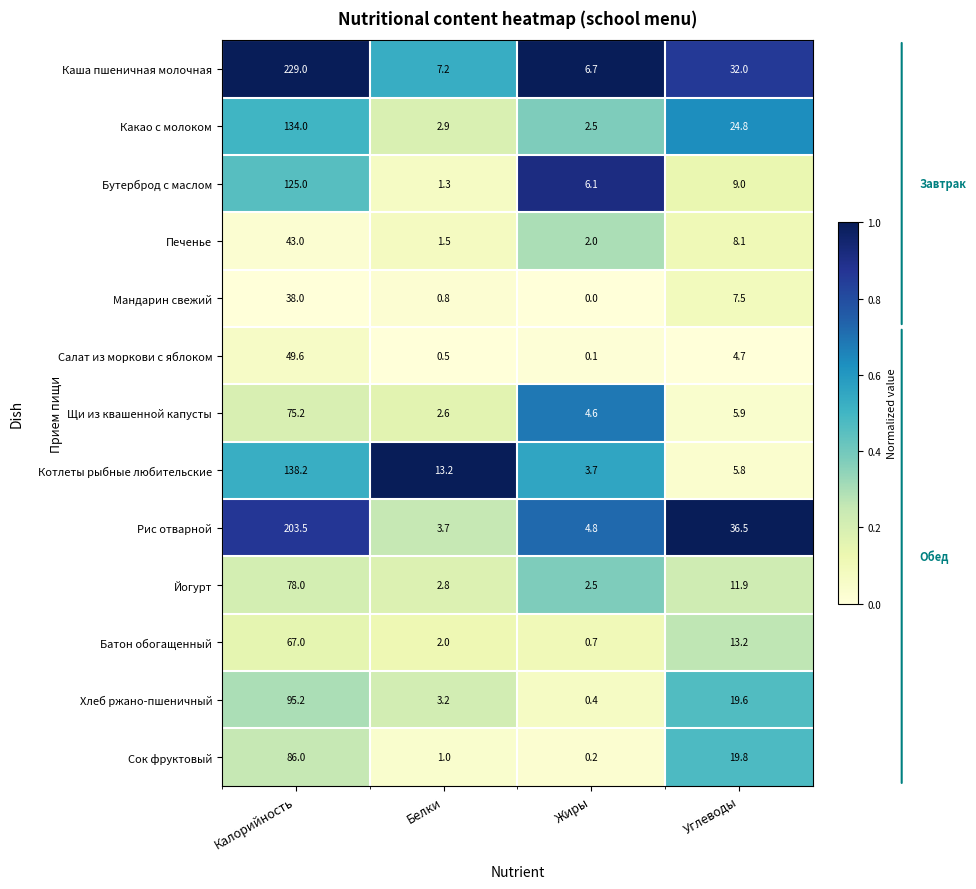

What is the difference between the second highest and minimum values in the Какао с молоком series?

22.3